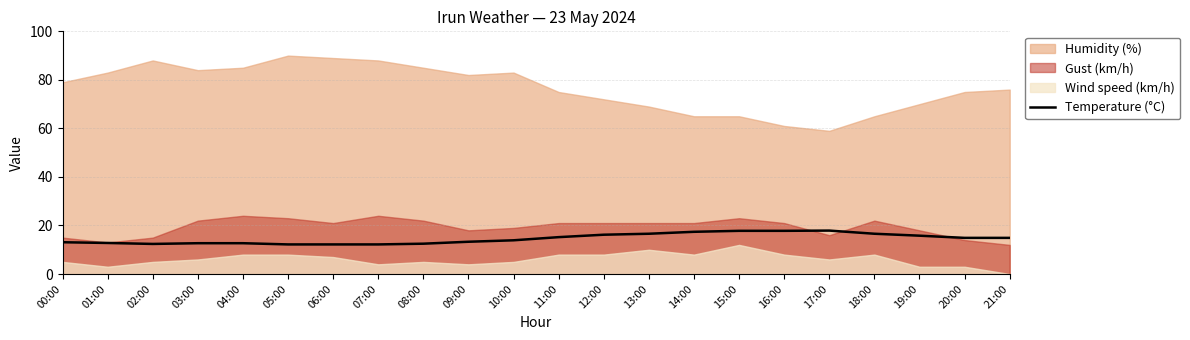

Reading left to right, list all the values displayed in this chart.

00:00=13.1	01:00=12.8	02:00=12.4	03:00=12.7	04:00=12.7	05:00=12.2	06:00=12.2	07:00=12.2	08:00=12.5	09:00=13.3	10:00=13.9	11:00=15.2	12:00=16.2	13:00=16.6	14:00=17.4	15:00=17.8	16:00=17.8	17:00=17.9	18:00=16.6	19:00=15.8	20:00=14.9	21:00=14.9